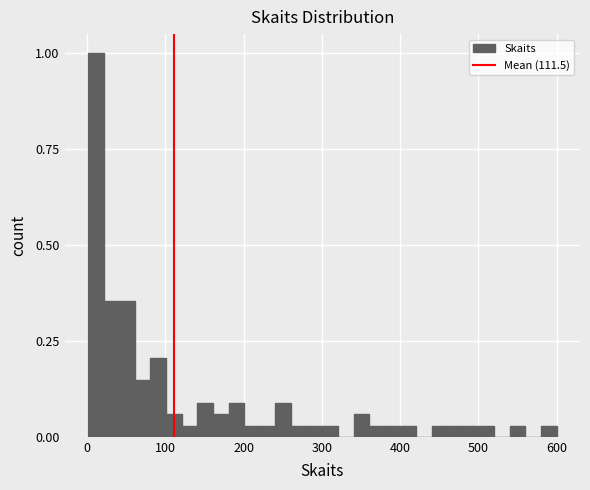

Read against the x-axis, roughly where is the centre of the tallest bar?

10